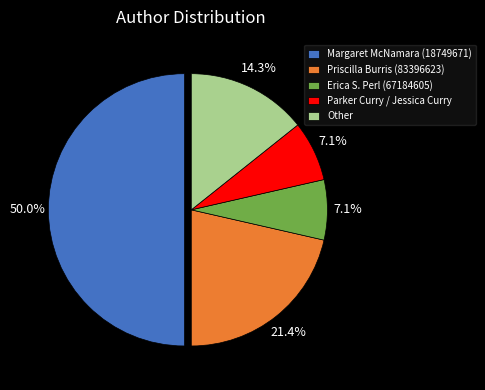

Which slice is the largest?

Margaret McNamara (18749671)